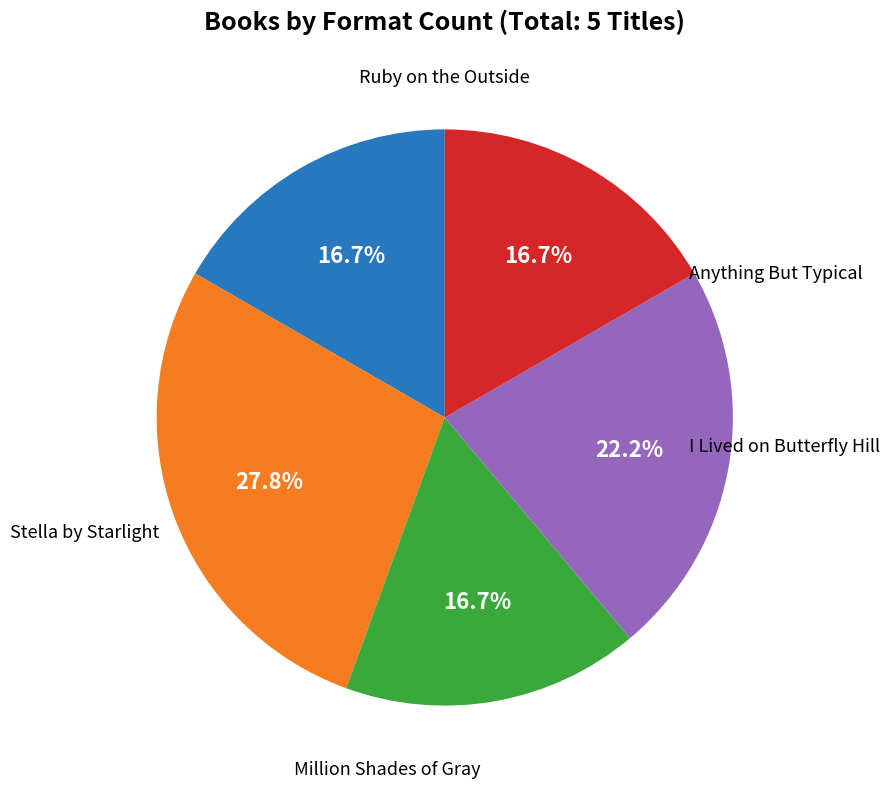

Is there a majority slice in this chart?

No